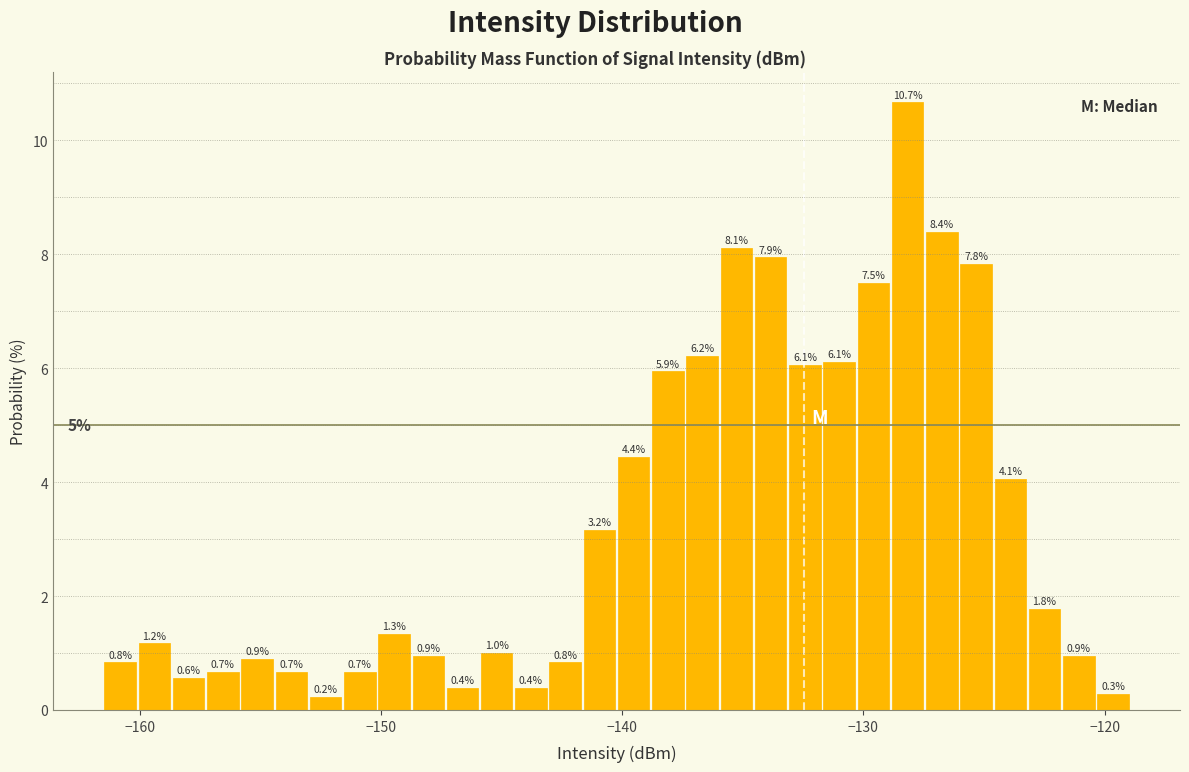

Around what value on the x-axis is the tallest bar? Give the approximate position of its centre, as read against the axis.

-128